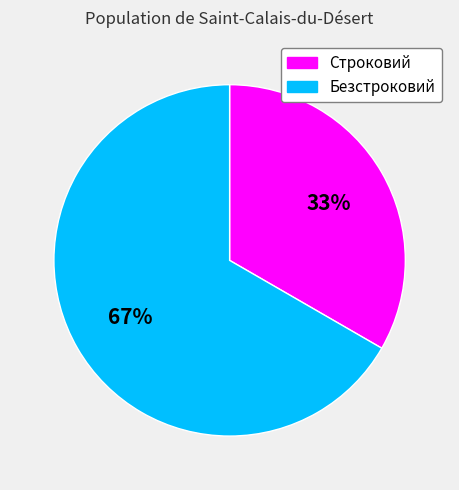

Is it true that Строковий is 23% of the pie?

False